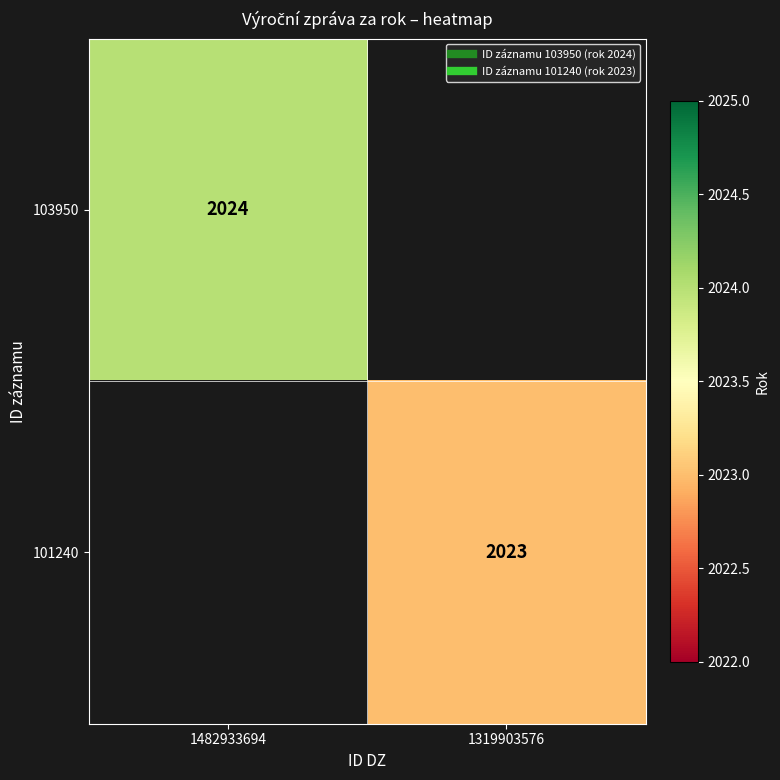

What is the lowest value of the 103950 series?

2024.0